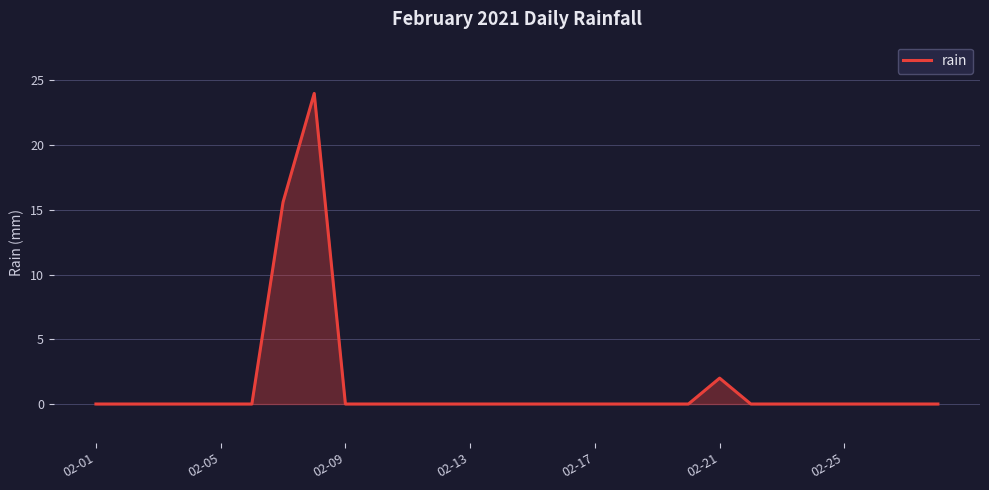

What is the difference between the maximum and minimum values?

24.0